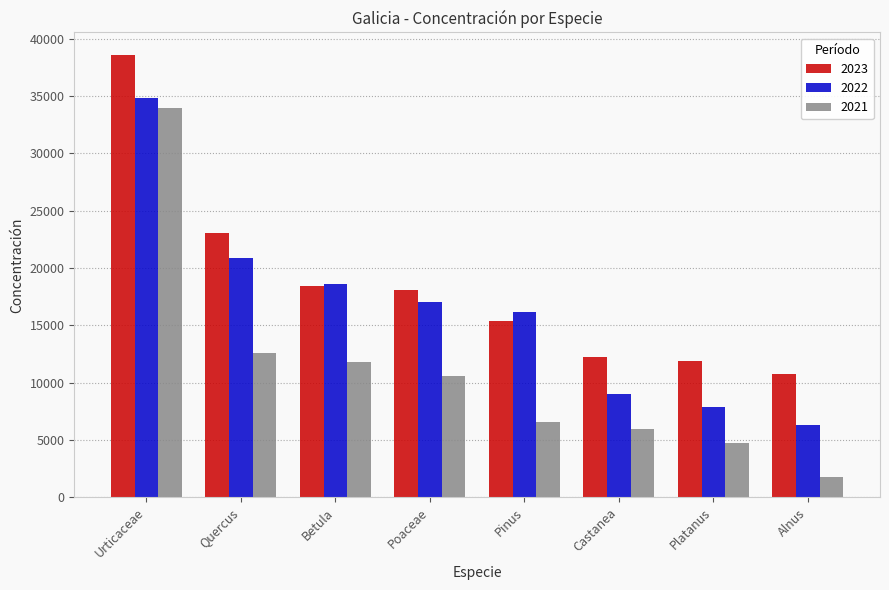

At how many categories does at least one series exceed 19730?

2